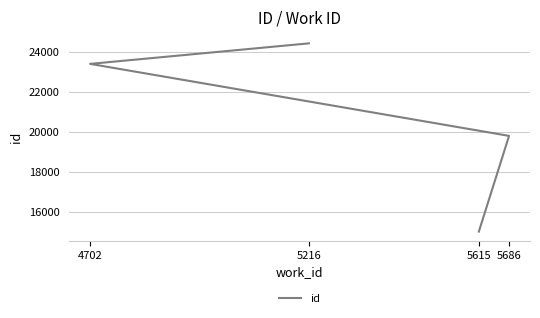

What is the minimum value shown in the chart?

15026